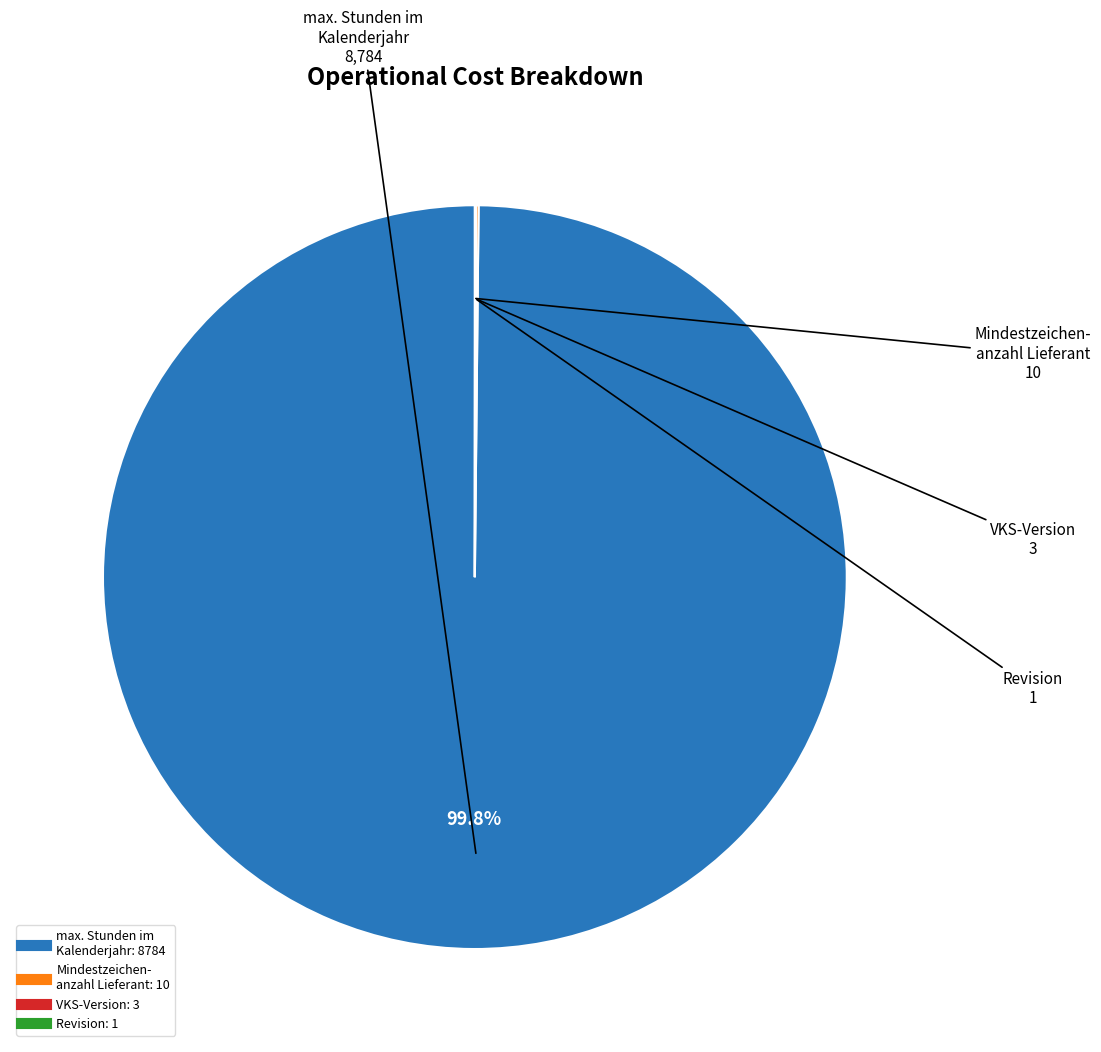

Is there a majority slice in this chart?

Yes